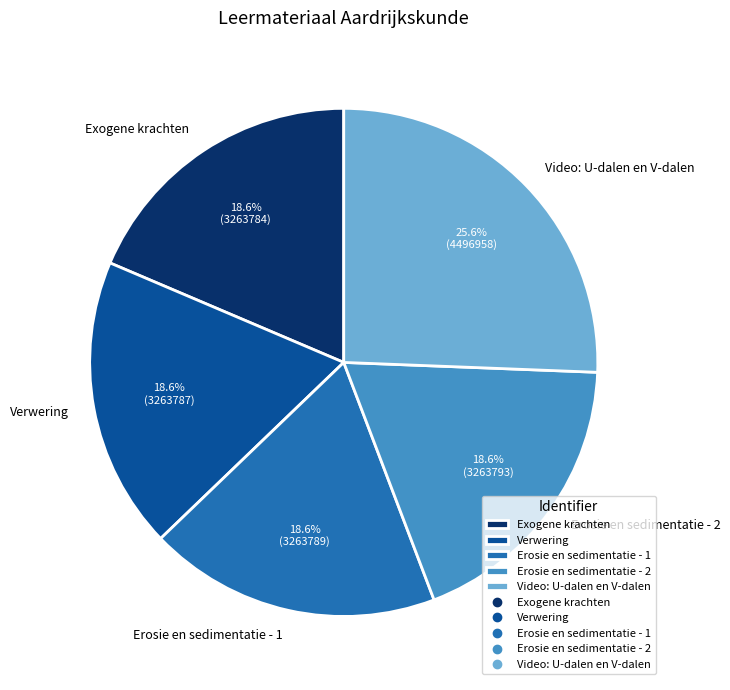

How much of the chart is everything except Erosie en sedimentatie - 2?

81.4%